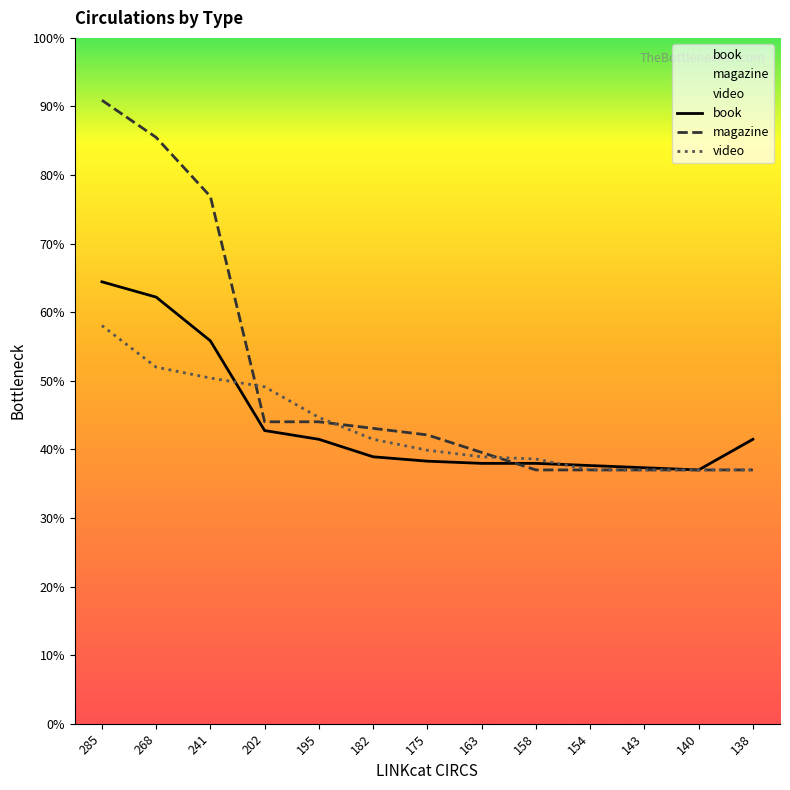

What are all the series names shown in the legend?

book, magazine, video